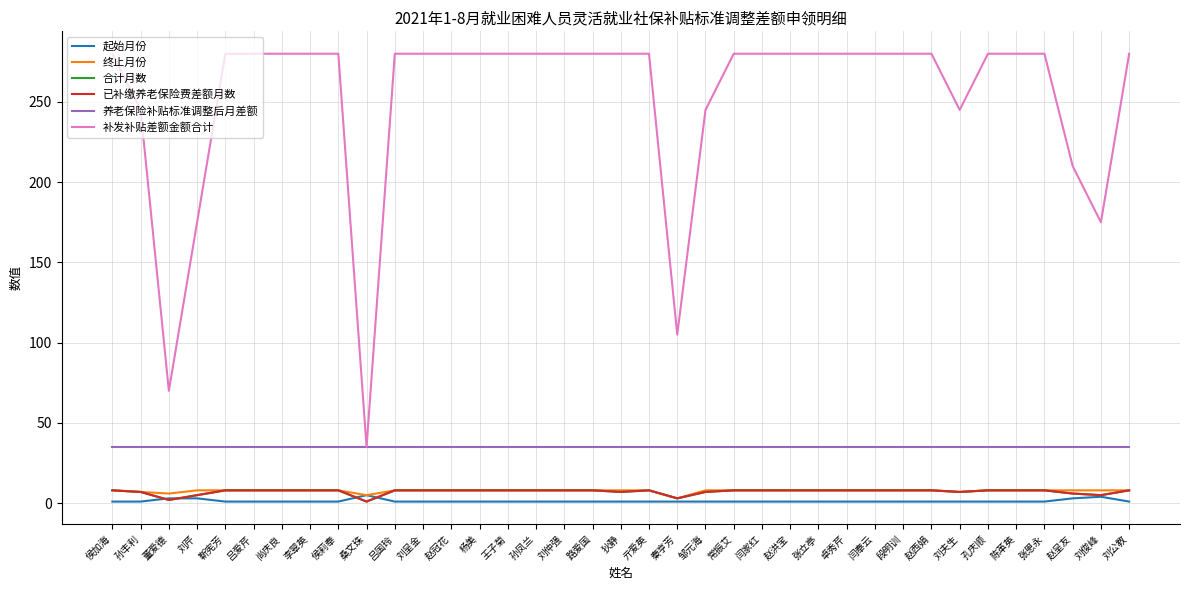

What is the lowest value of the 合计月数 series?

1